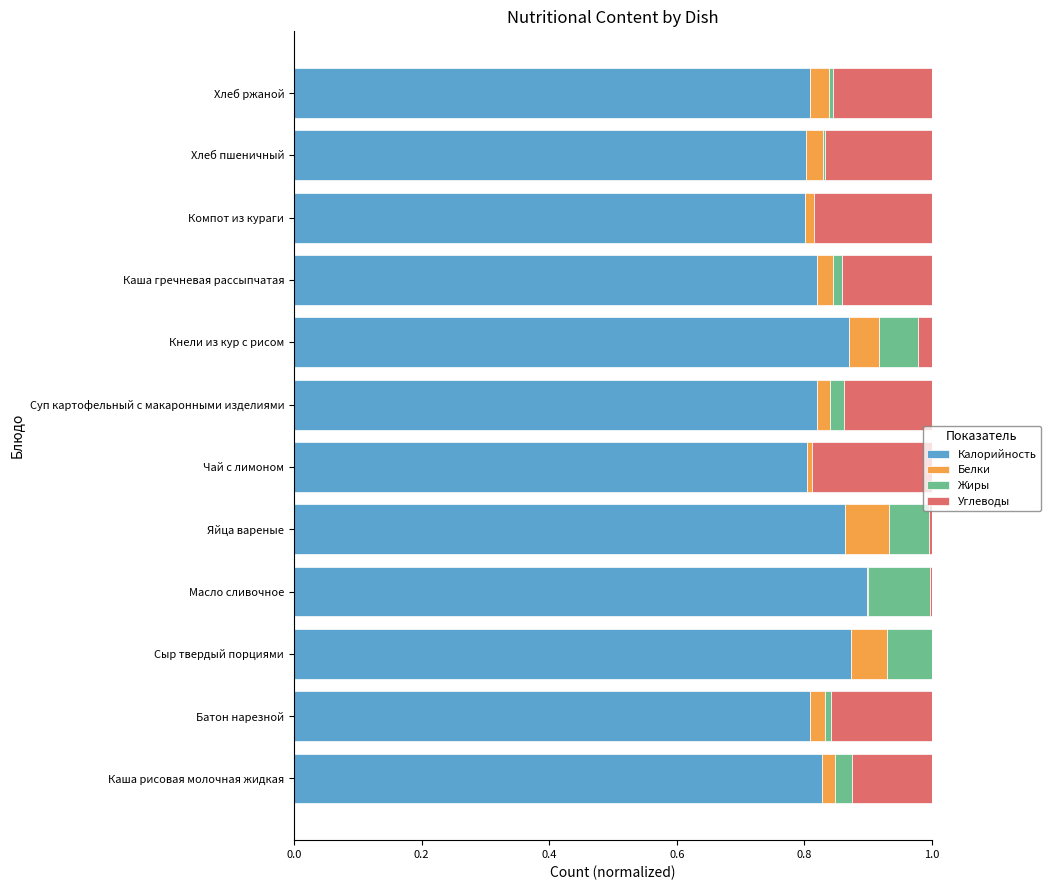

Count the number of categories in the chart.

12